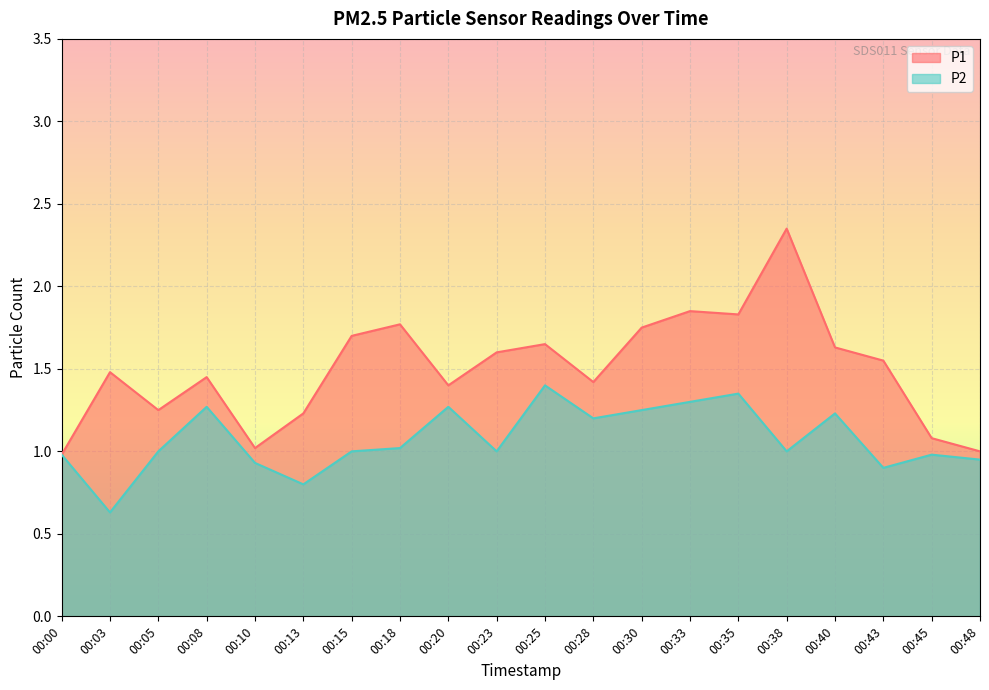

Does the chart display data point markers on the line(s)?

No